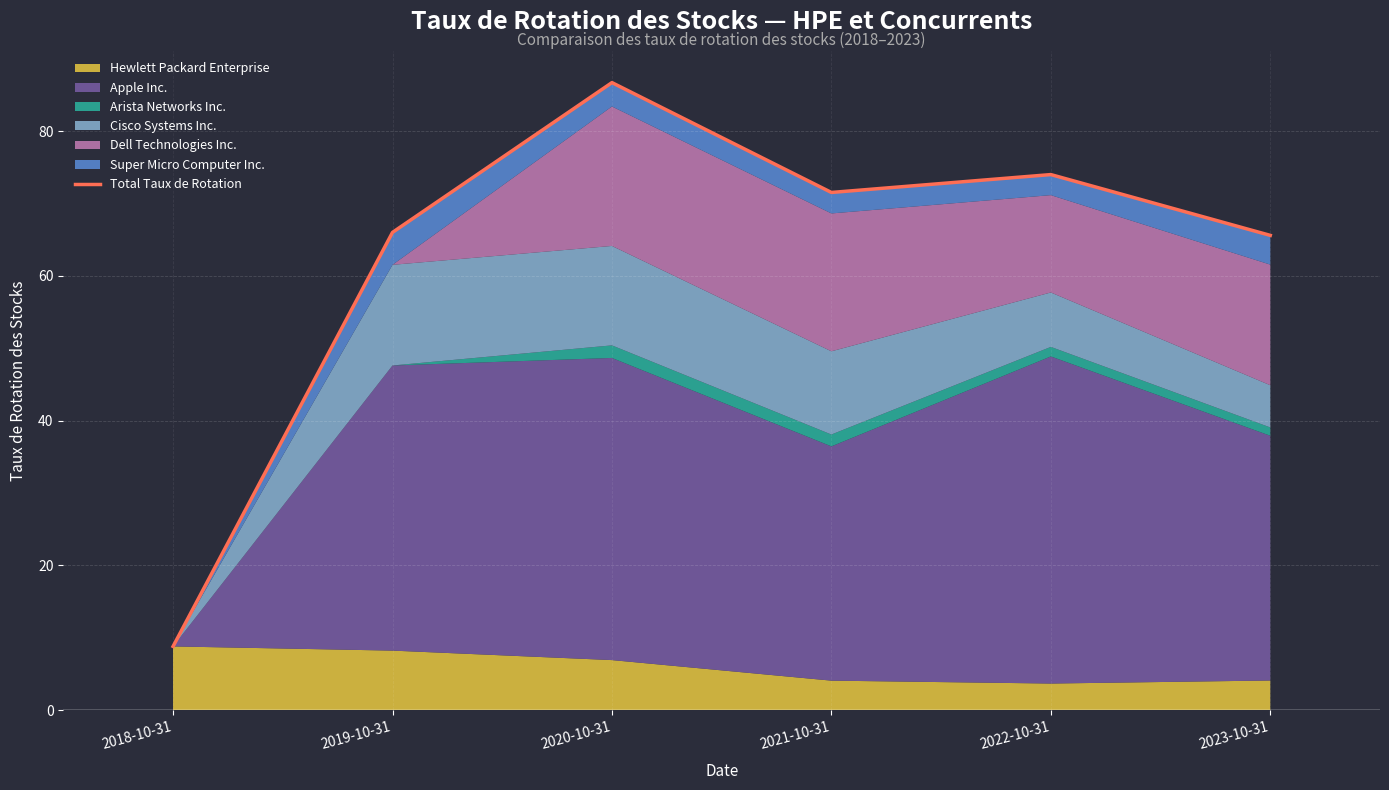

List the labels in order of value, largest first.

2020-10-31, 2022-10-31, 2021-10-31, 2019-10-31, 2023-10-31, 2018-10-31